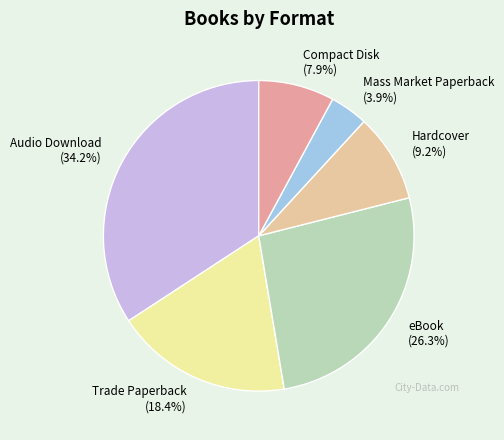

Is there any slice that represents more than half of the pie?

No